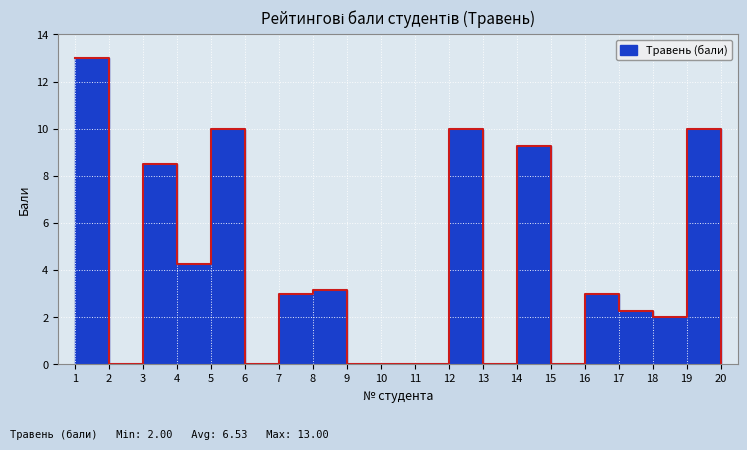

Does the chart display data point markers on the line(s)?

No